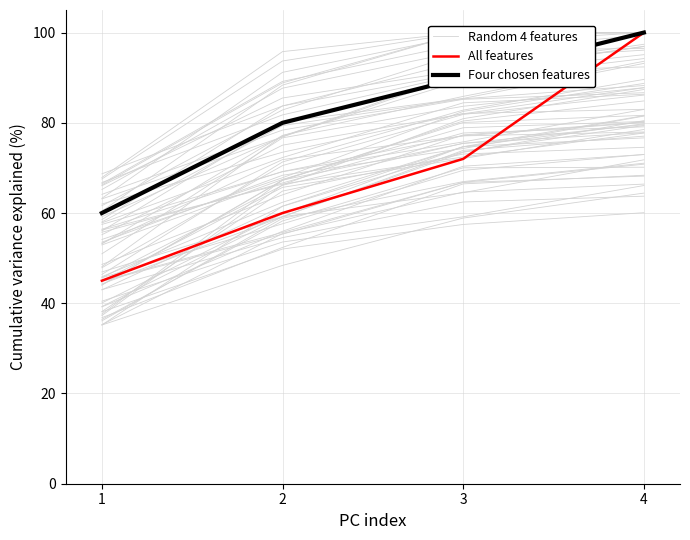

Rank the series by their average value, from highest to lowest.

Four chosen features, Random 4 features, All features